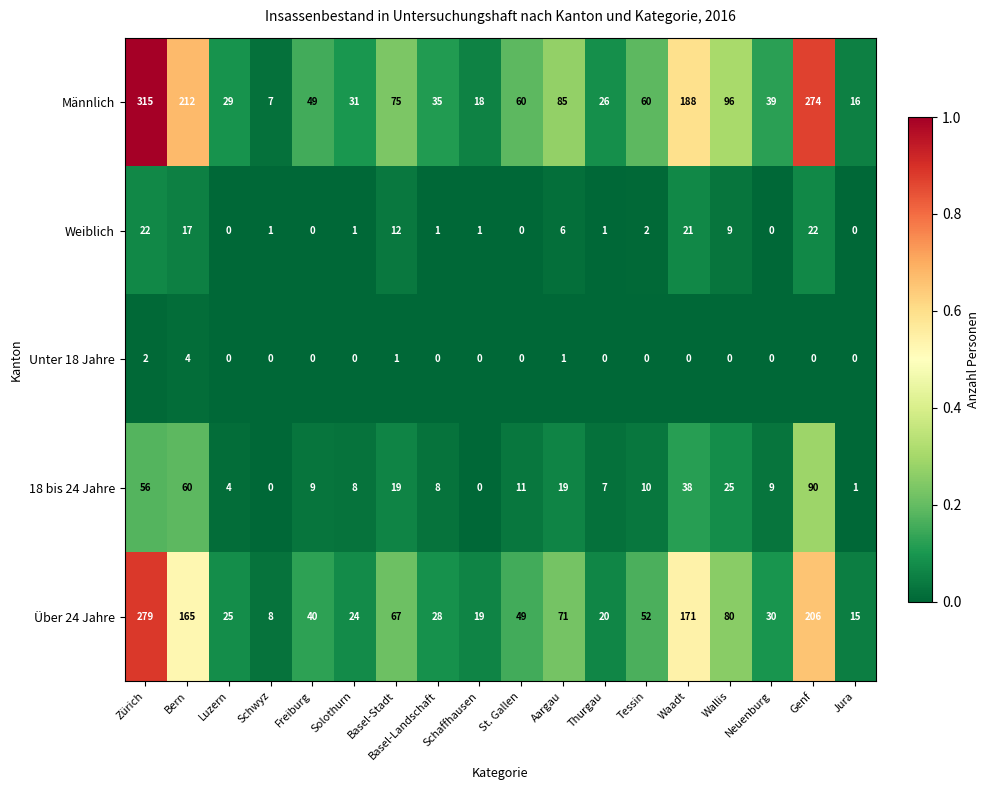

Which label corresponds to the largest value in the chart?

Zürich